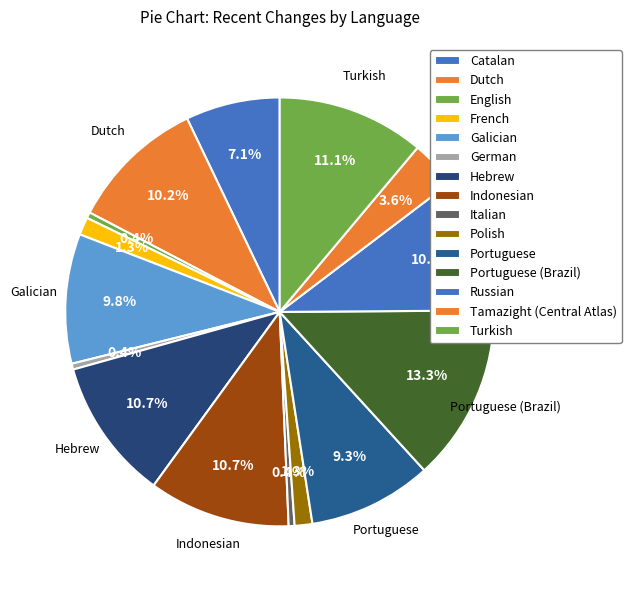

Count the number of slices in the pie.

15